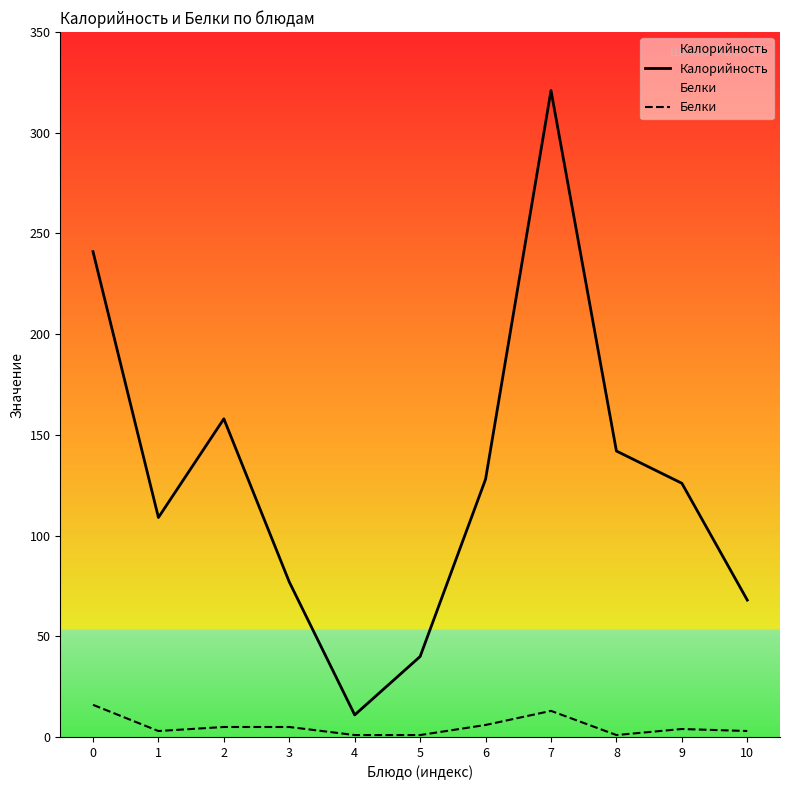

The Калорийность series shows 29 at 3. True or false?

False